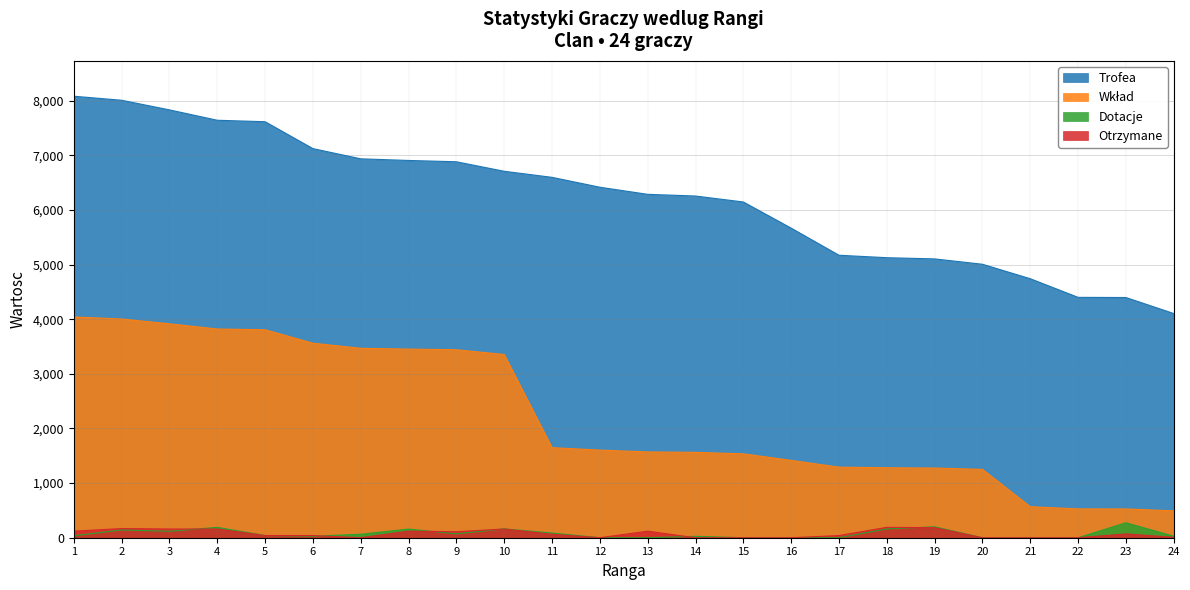

The value of Dotacje at 14 is 6. True or false?

False